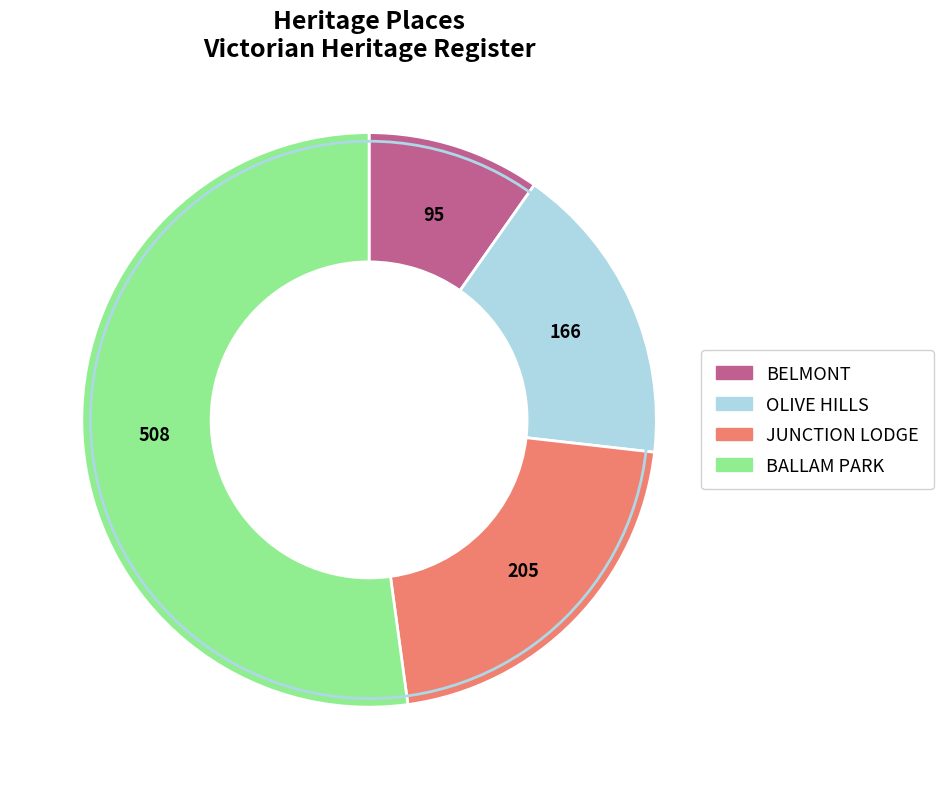

Is the sum of OLIVE HILLS and JUNCTION LODGE greater than half?

No